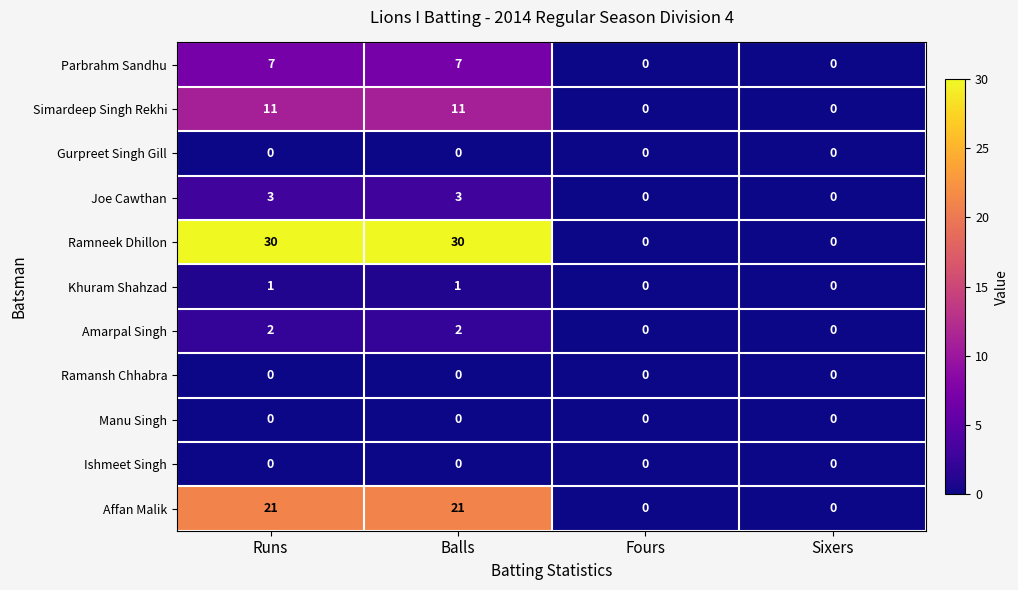

Which series has the largest range (max minus min)?

Ramneek Dhillon